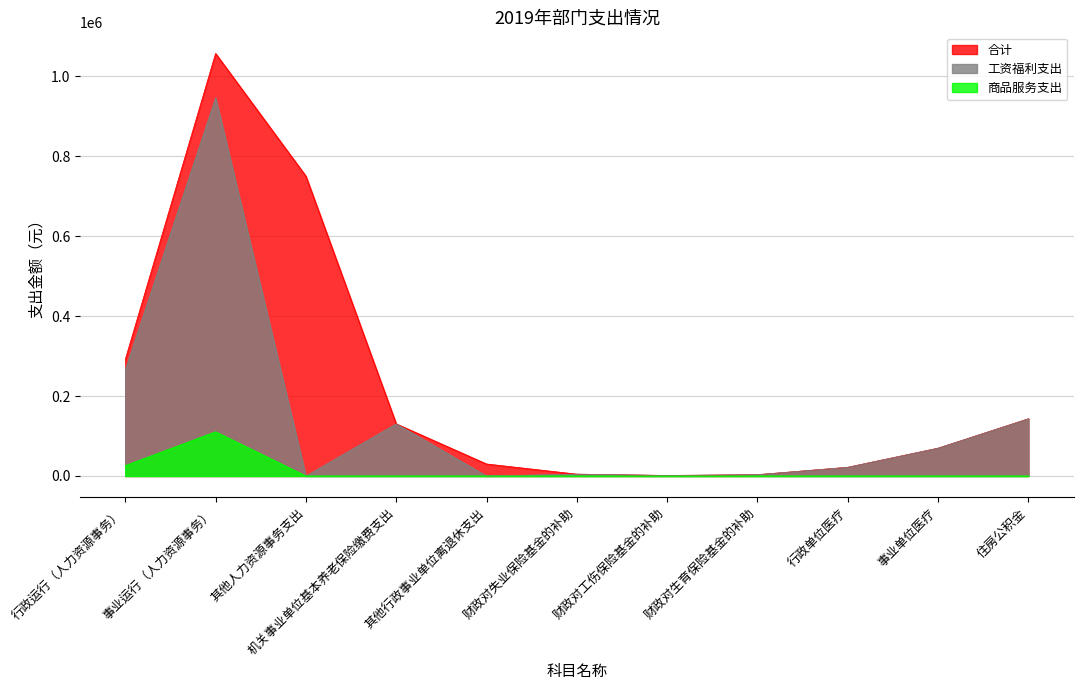

Rank the series by their average value, from lowest to highest.

商品服务支出, 工资福利支出, 合计